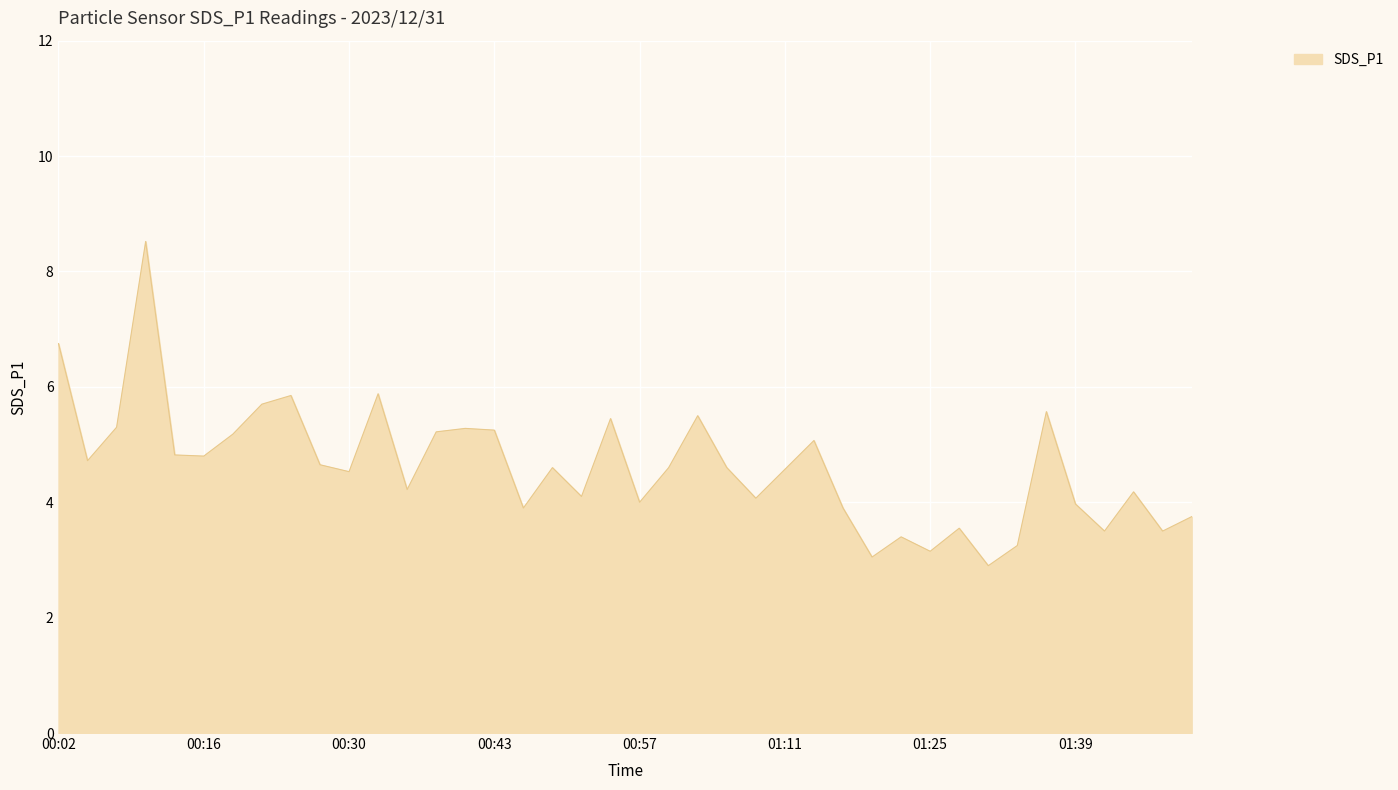

What is the difference between the maximum and minimum values?

5.6